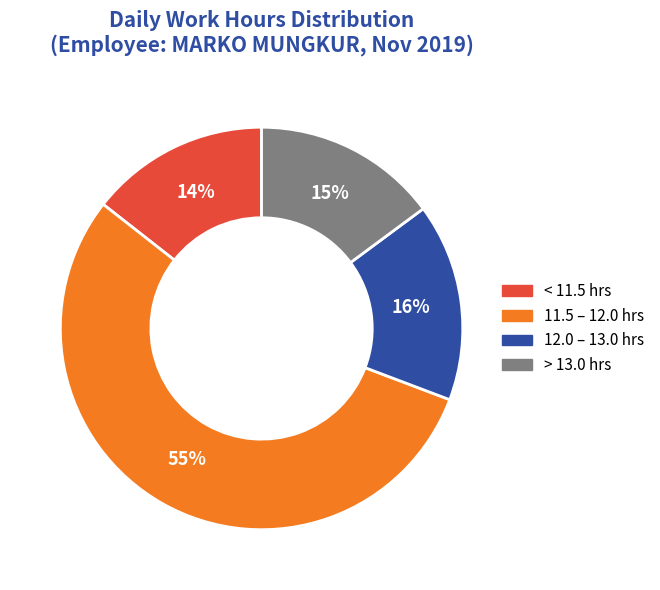

Is there a majority slice in this chart?

Yes